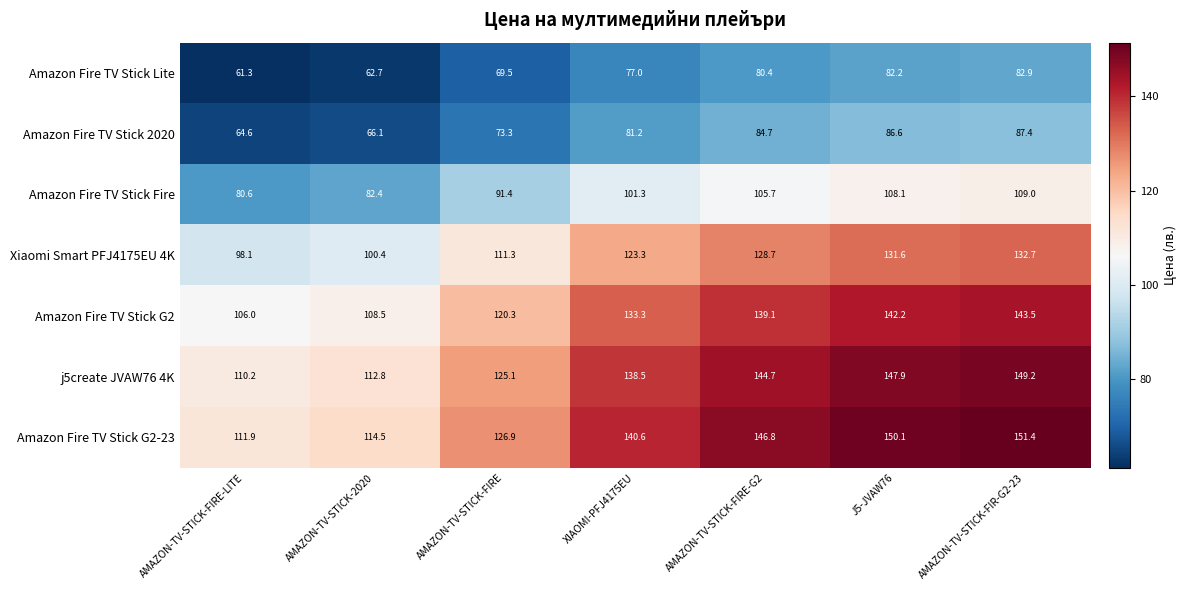

List the series in order of their peak value, highest first.

Amazon Fire TV Stick G2-23, j5create JVAW76 4K, Amazon Fire TV Stick G2, Xiaomi Smart PFJ4175EU 4K, Amazon Fire TV Stick Fire, Amazon Fire TV Stick 2020, Amazon Fire TV Stick Lite